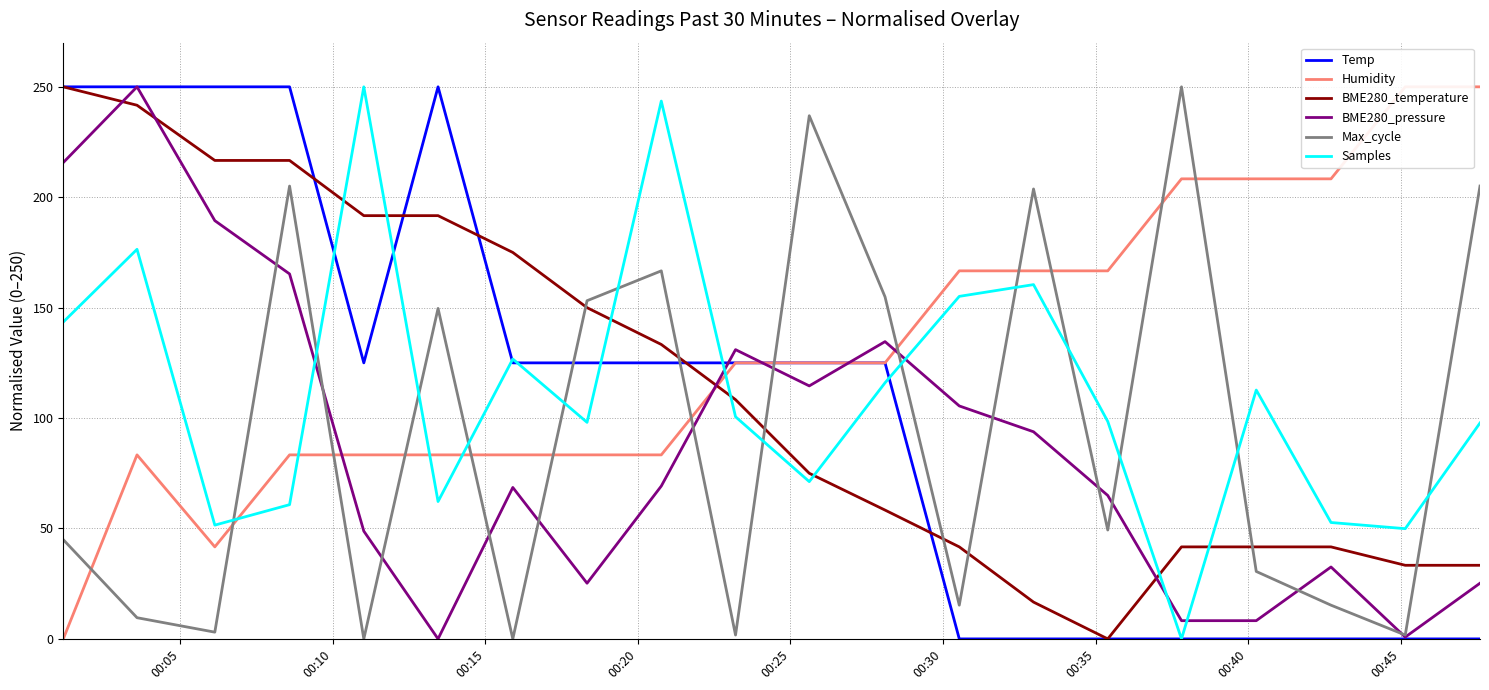

True or false: BME280_pressure and Samples intersect in this chart.

True